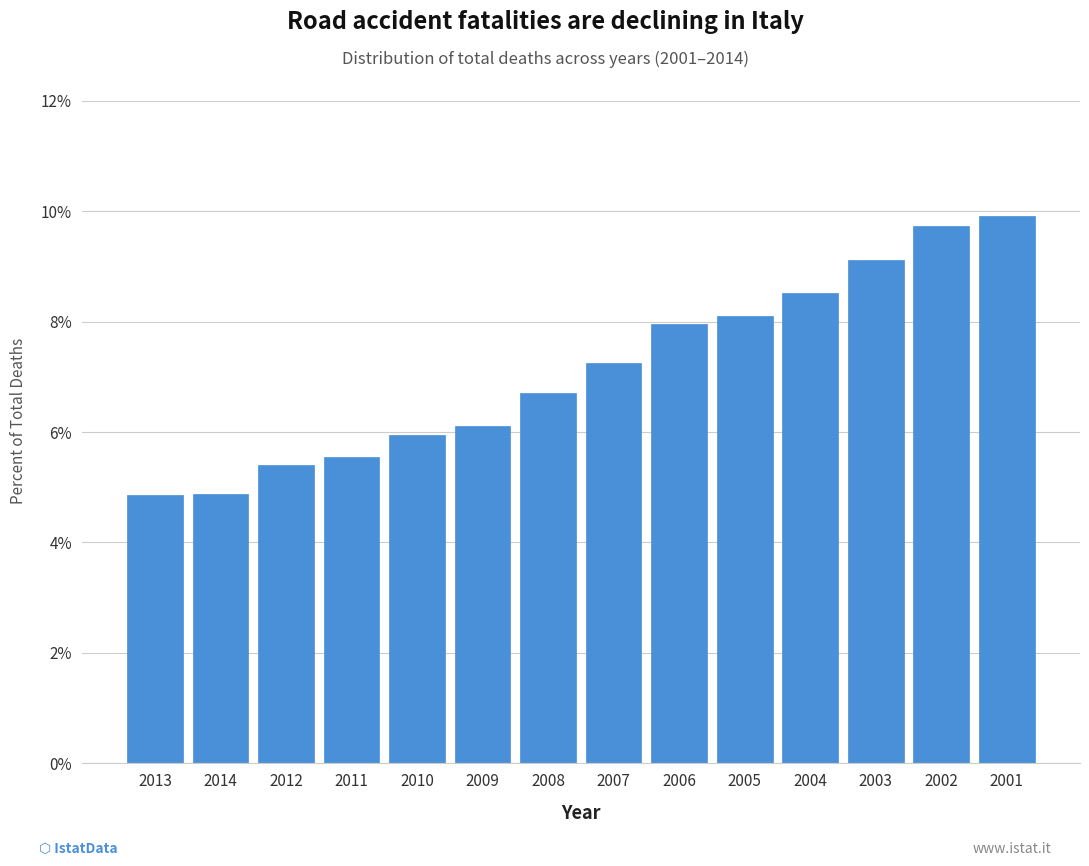

Reading right to left, transcribe all the data shown in this chart.

9.9	9.7	9.1	8.5	8.1	8.0	7.2	6.7	6.1	5.9	5.6	5.4	4.9	4.9